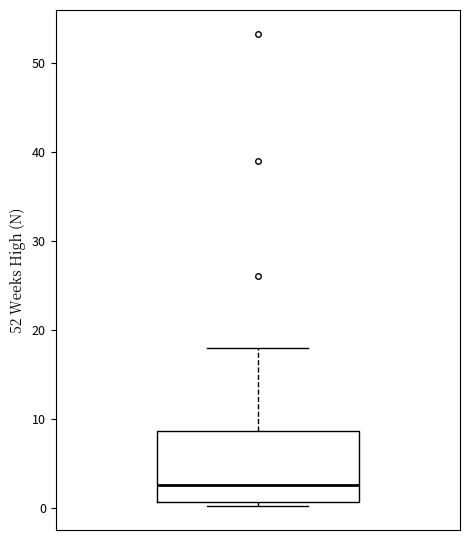

Transcribe this box plot: give where the median line is, the range the box spans, and where the two whiskers end, as read against the y-axis. The values are not printed on the chart, so give them approximately, as read against the axis.

median 3, box 1 to 9, whiskers 0 to 18